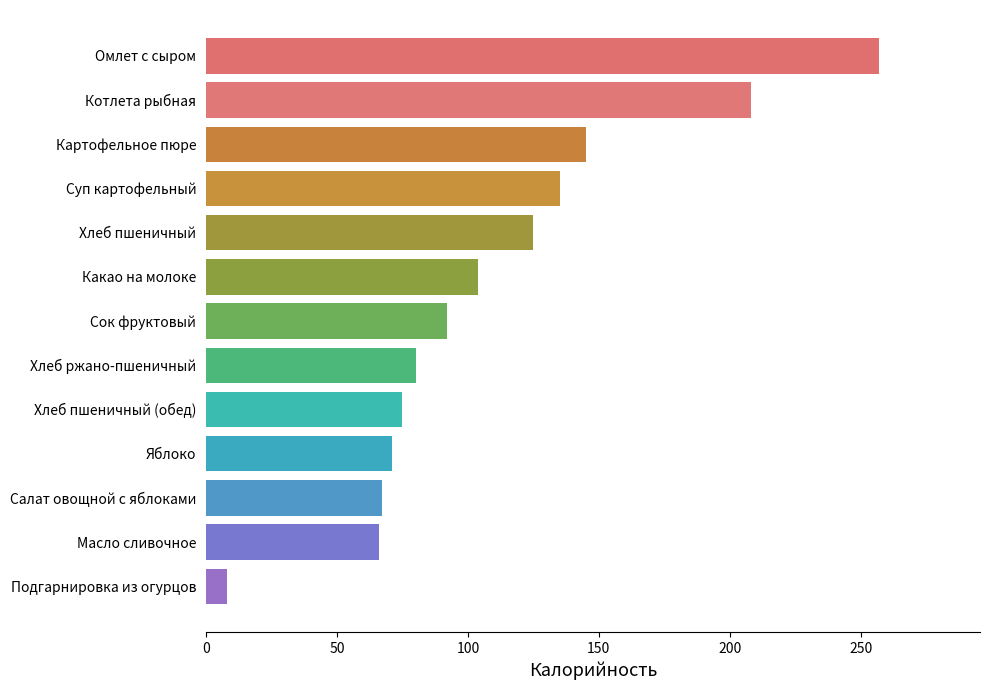

What position from the bottom is Сок фруктовый?

7